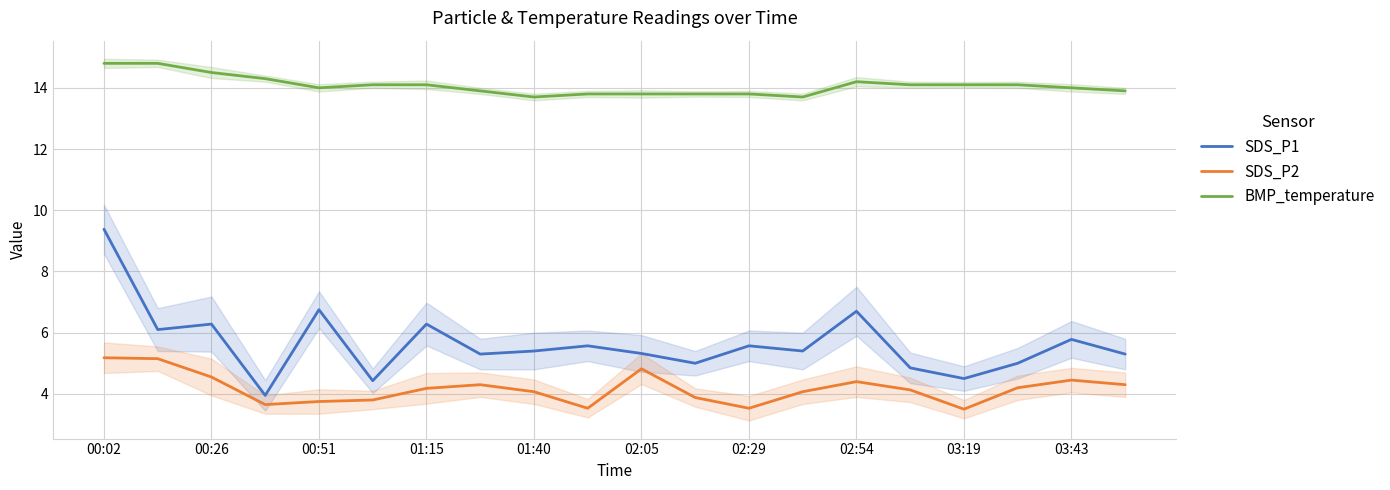

Where does the SDS_P1 series first go above 5?

00:02